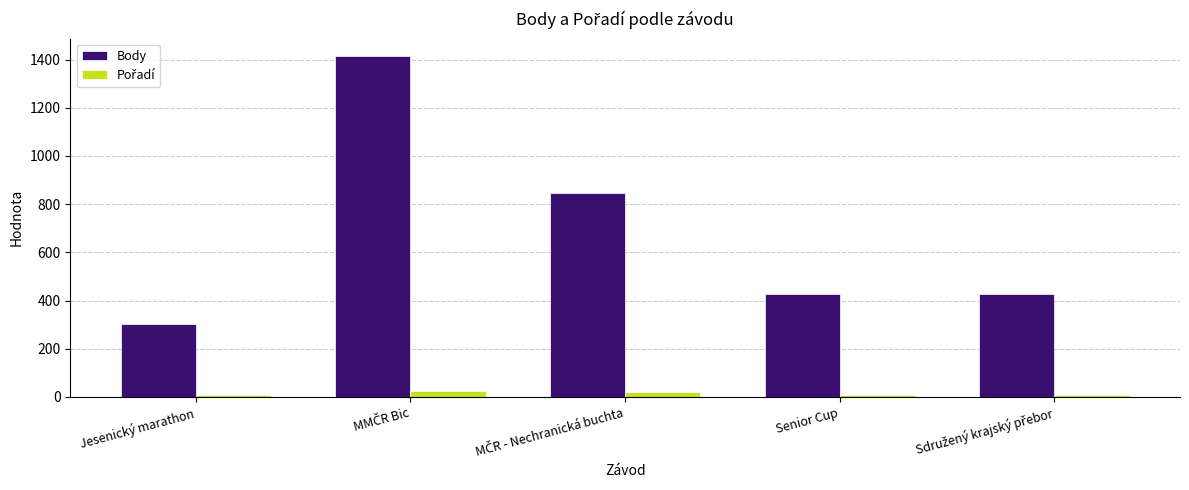

What is the maximum value shown in the chart?

1416